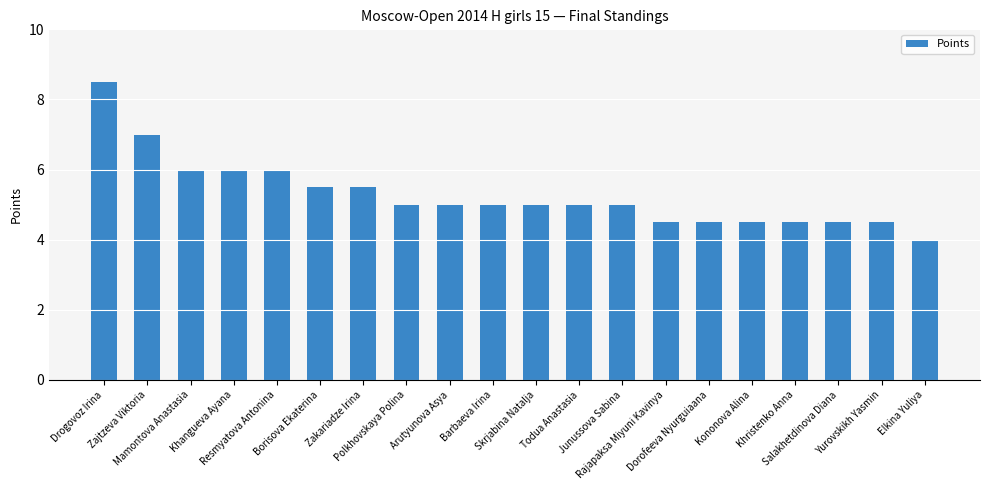

True or false: the data shows 4.5 at Rajapaksa Miyuni Kavinya.

True